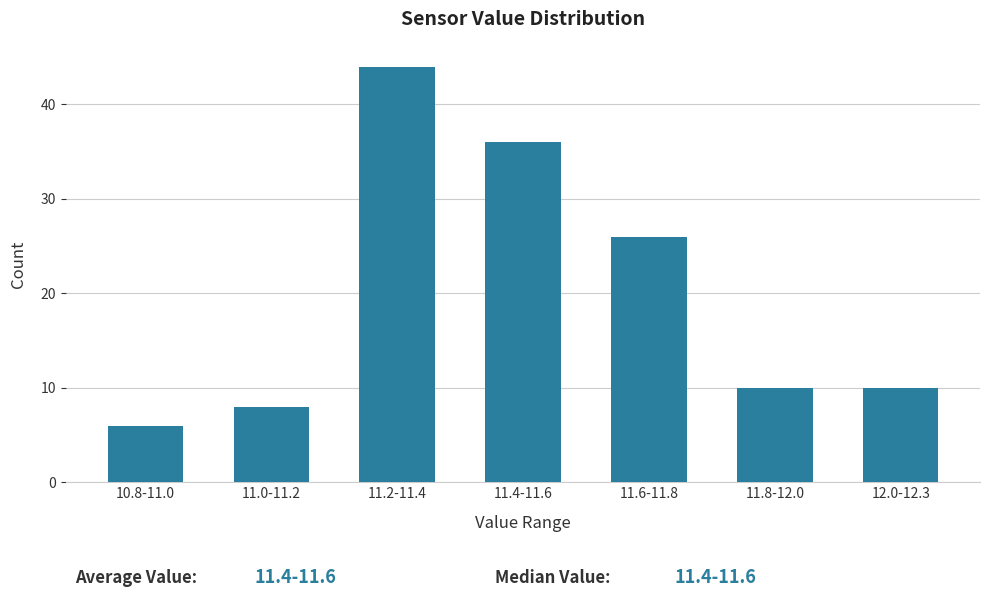

Reading right to left, transcribe all the data shown in this chart.

12.0-12.3=10	11.8-12.0=10	11.6-11.8=26	11.4-11.6=36	11.2-11.4=44	11.0-11.2=8	10.8-11.0=6